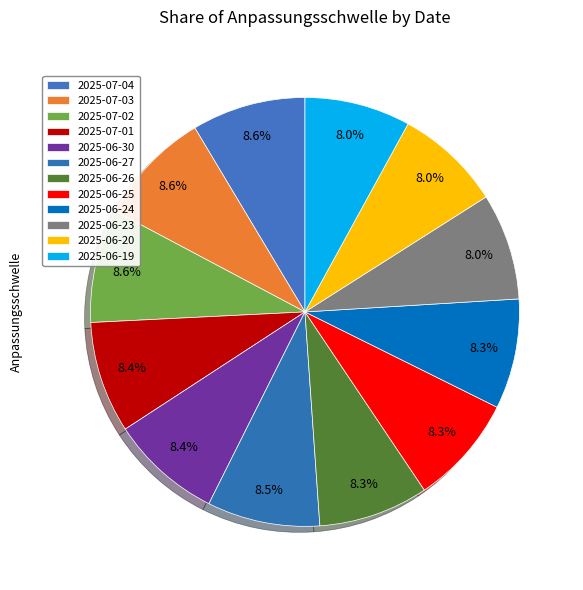

To the nearest percent, what is the average slice percentage?

8%